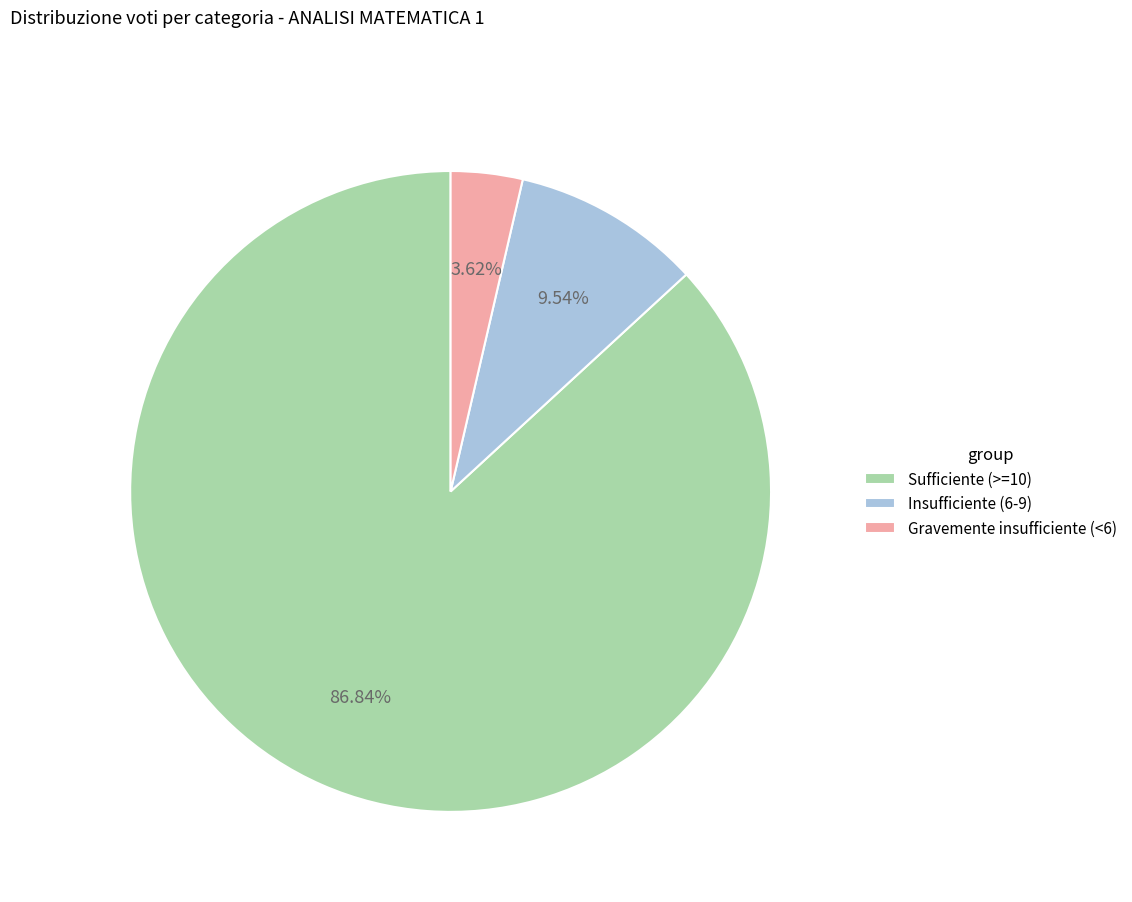

Does any single category account for the majority?

Yes